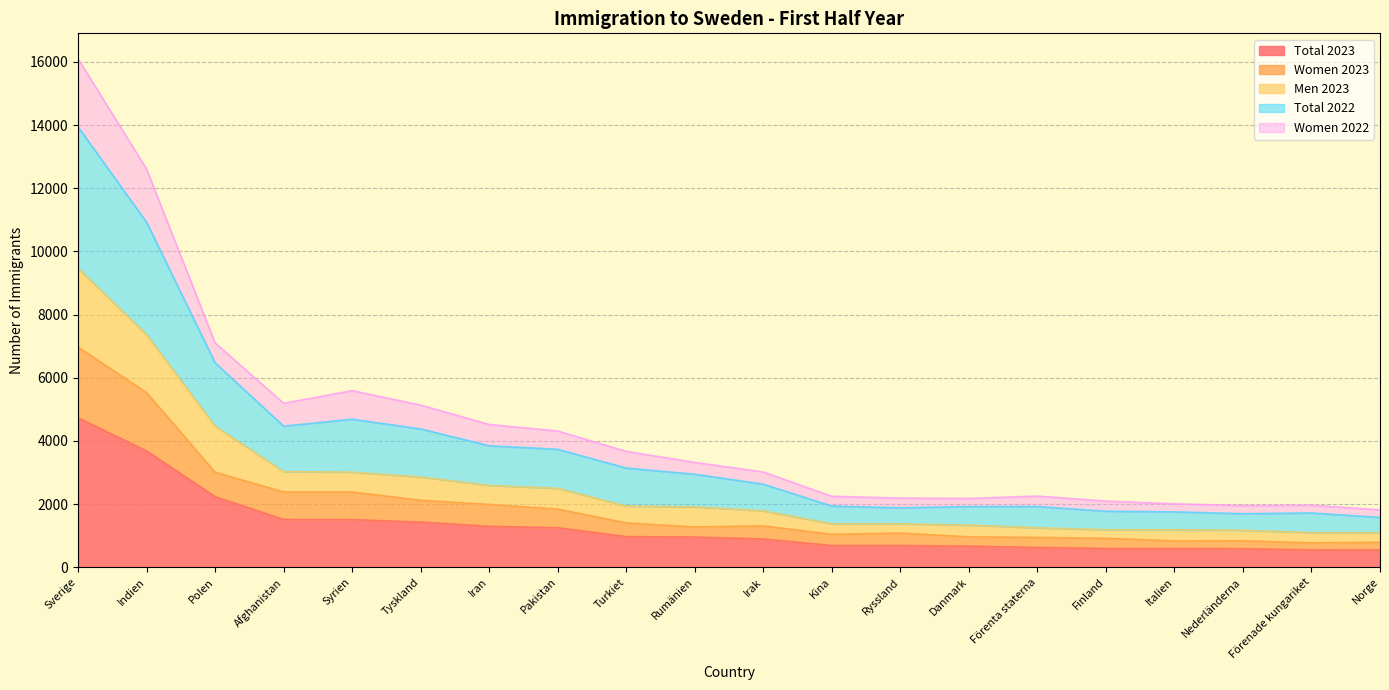

What is the spread (max minus min) of values at Nederländerna?

1365